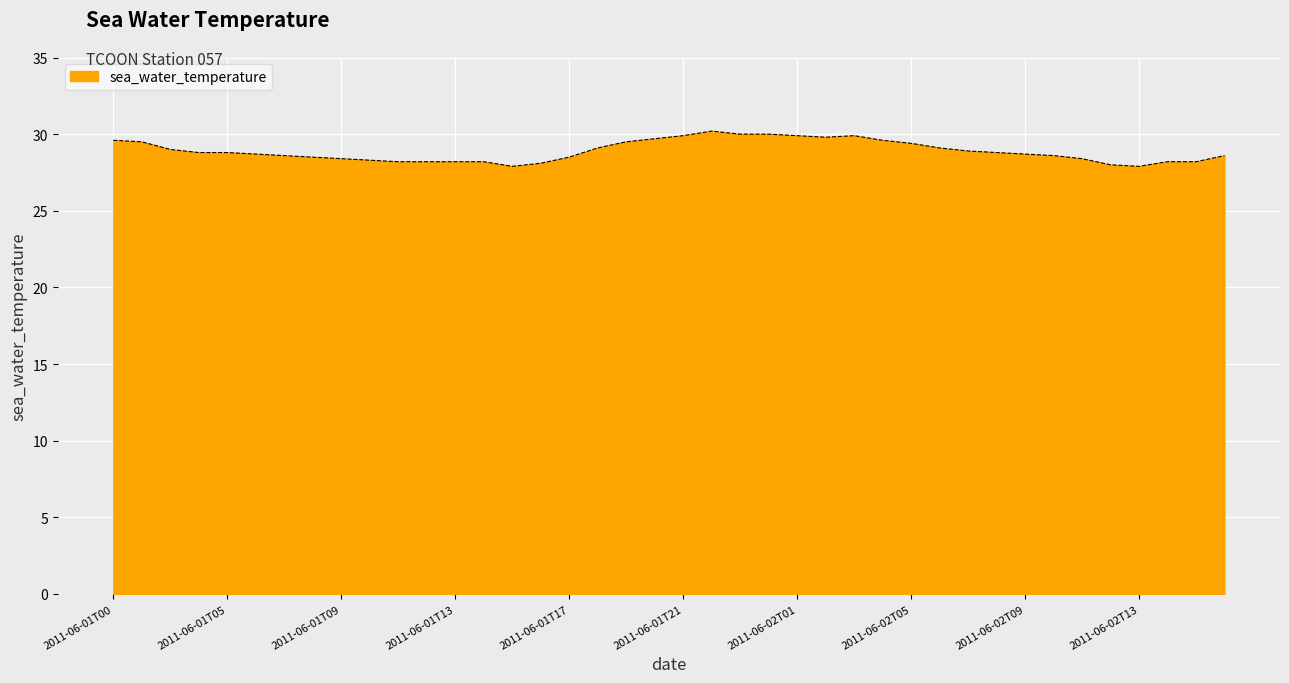

What is the greatest value displayed?

30.2